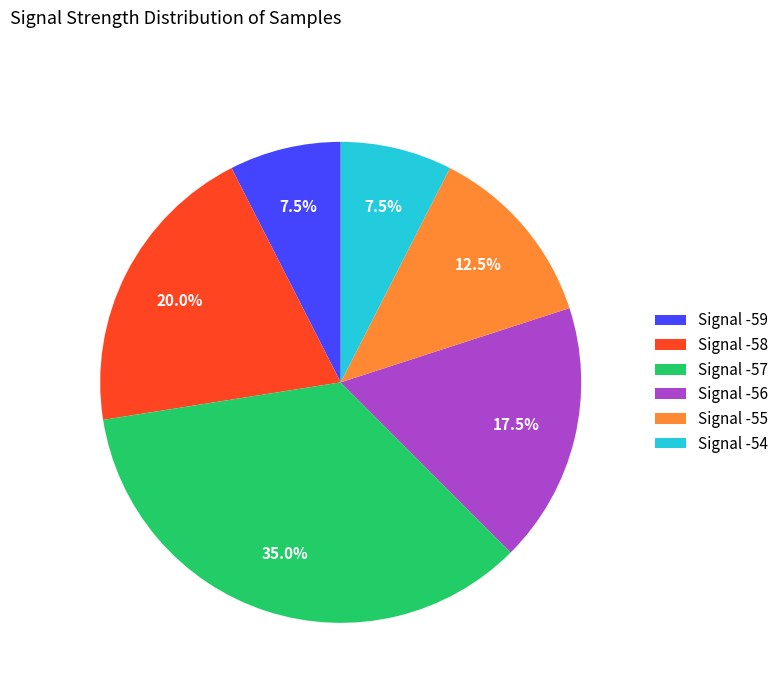

Which category has the biggest portion of the pie?

Signal -57